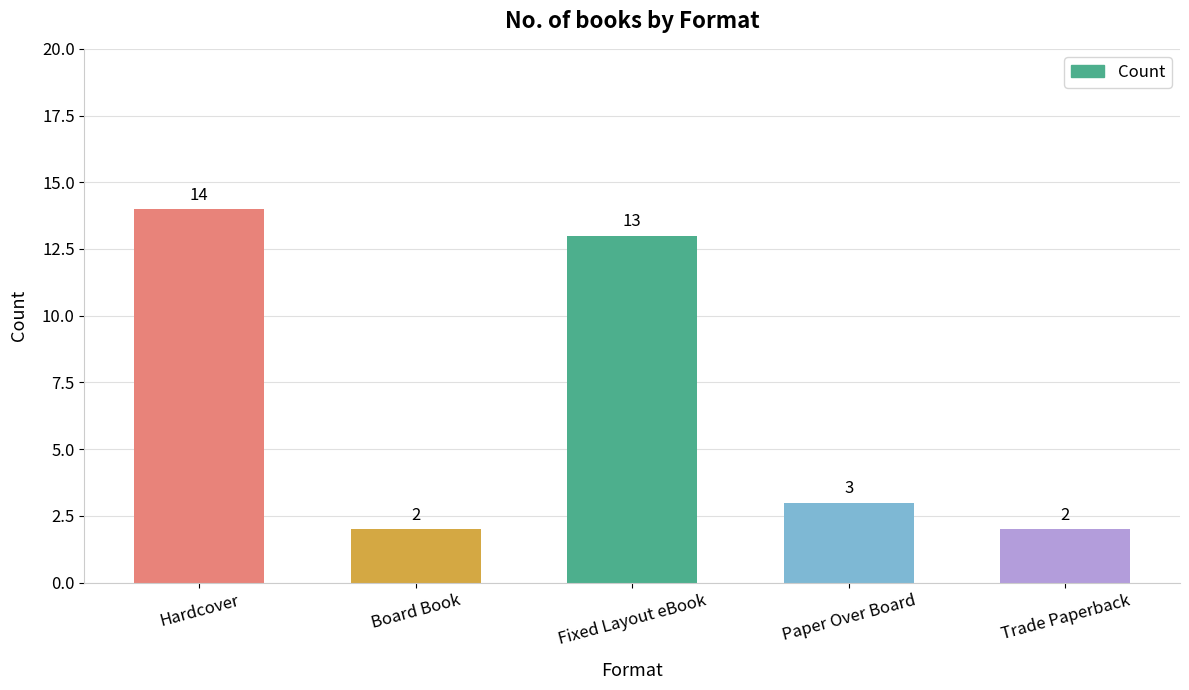

Which has a higher value, Trade Paperback or Hardcover?

Hardcover